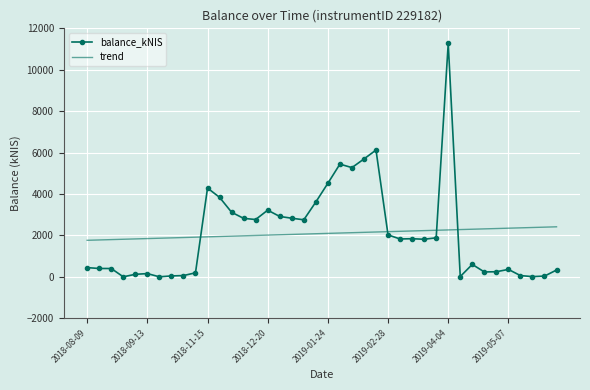

What is the lowest value of the trend series?

1762.9